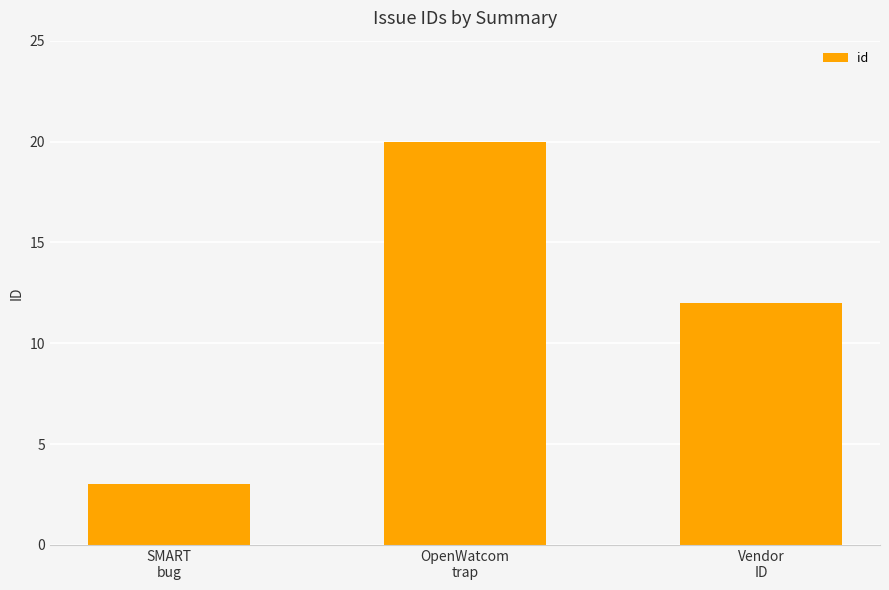

Does the chart contain stacked bars?

No